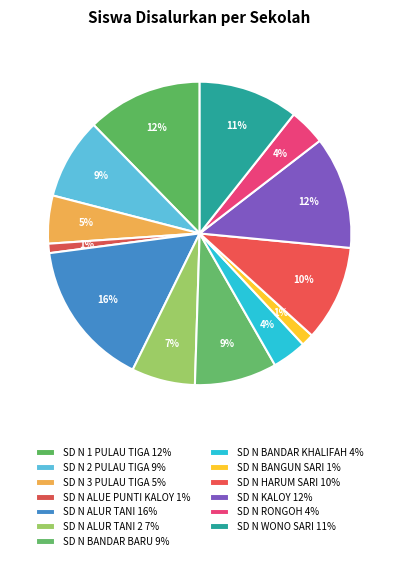

Which category has the biggest portion of the pie?

SD NEGERI ALUR TANI